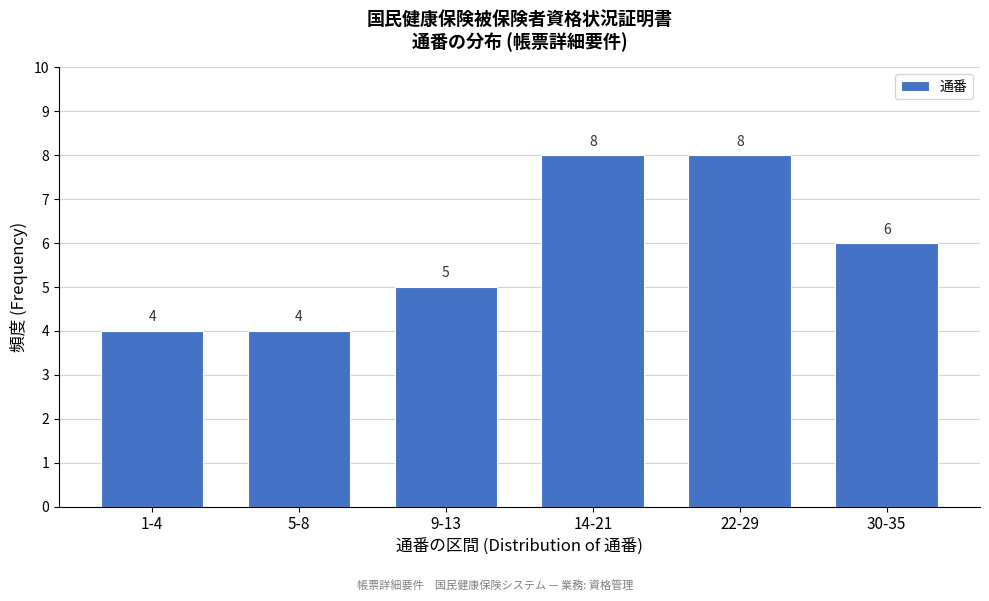

Reading right to left, extract all data points from this chart.

30-35=6	22-29=8	14-21=8	9-13=5	5-8=4	1-4=4